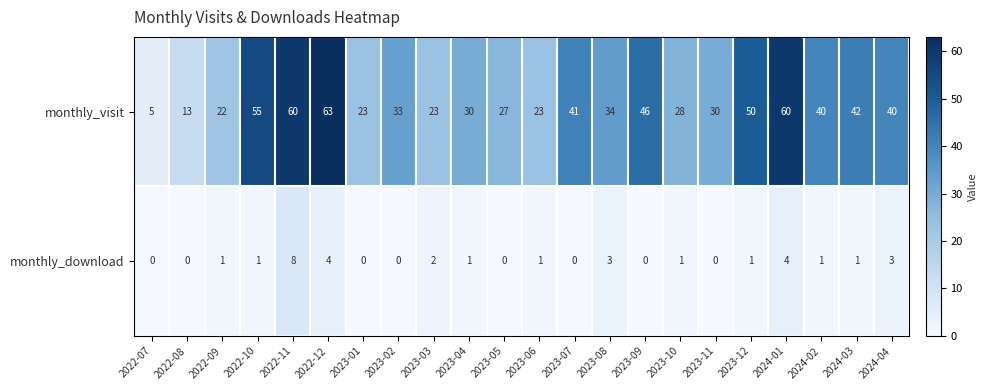

At which category is the sum across all series the highest?

2022-11